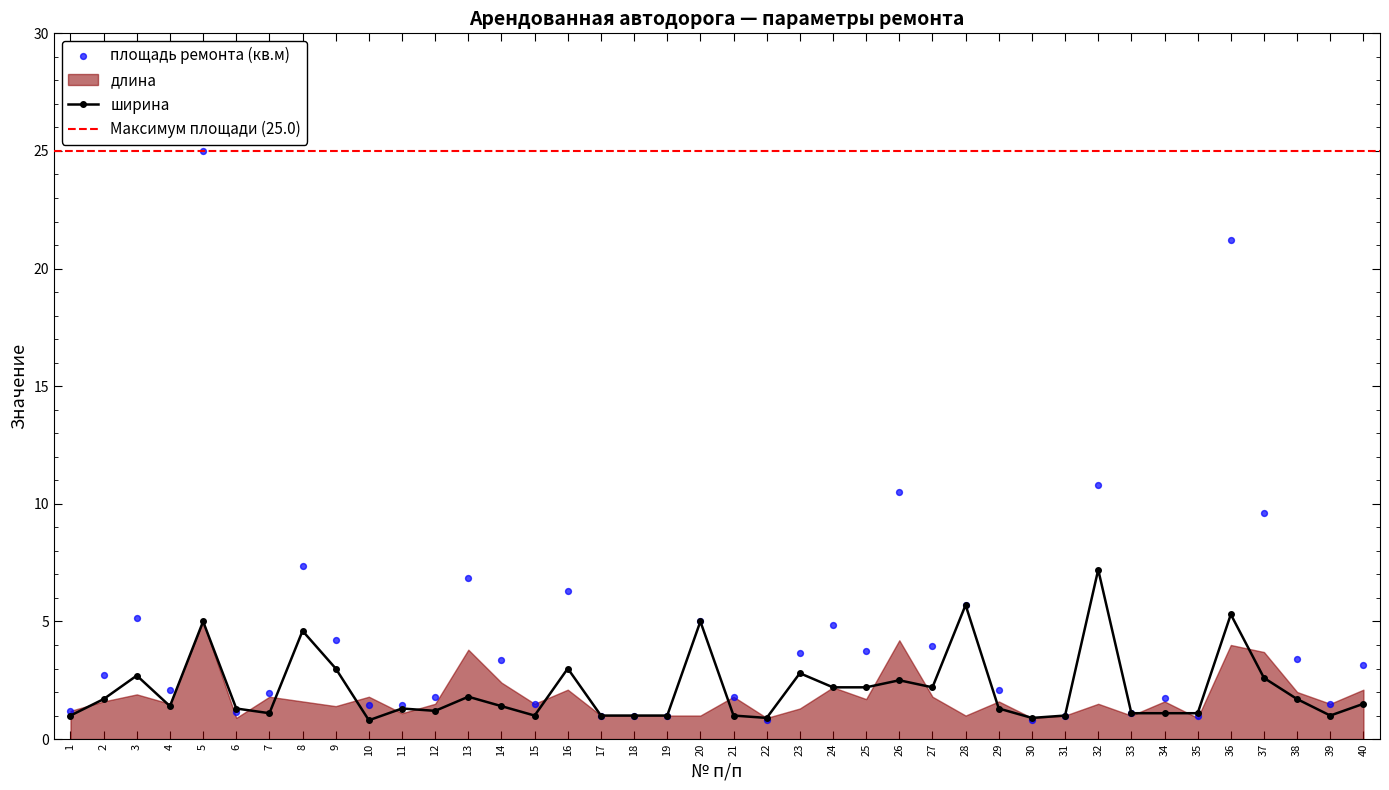

Which series contains the lowest Y value?

ширина